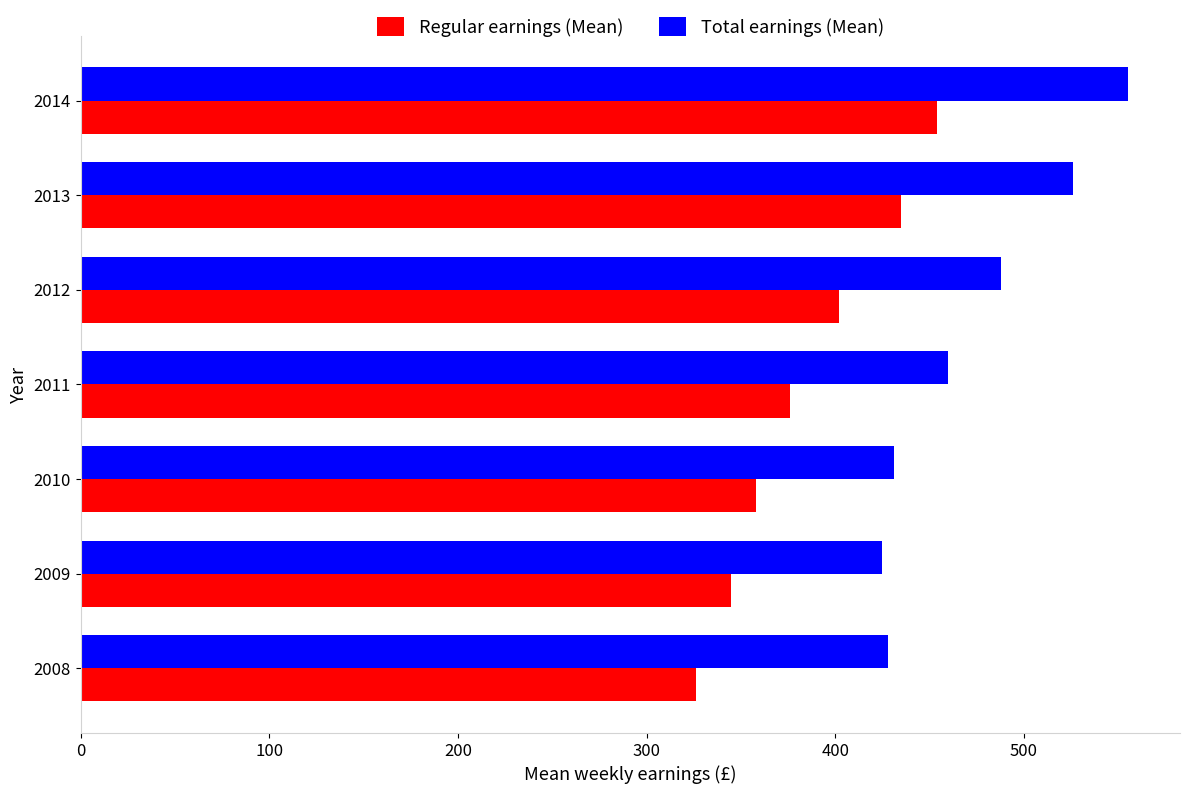

What are all the series names shown in the legend?

Regular earnings (Mean), Total earnings (Mean)